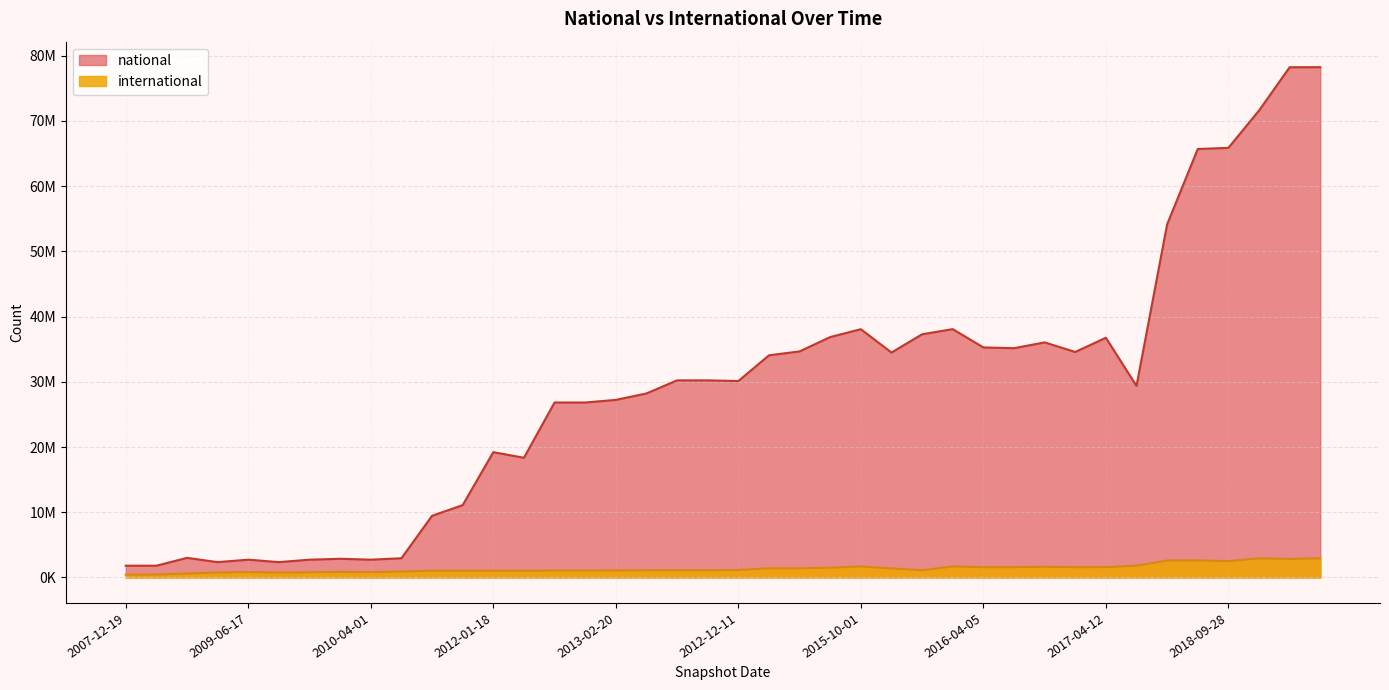

What is the sum of all international values?

55178881